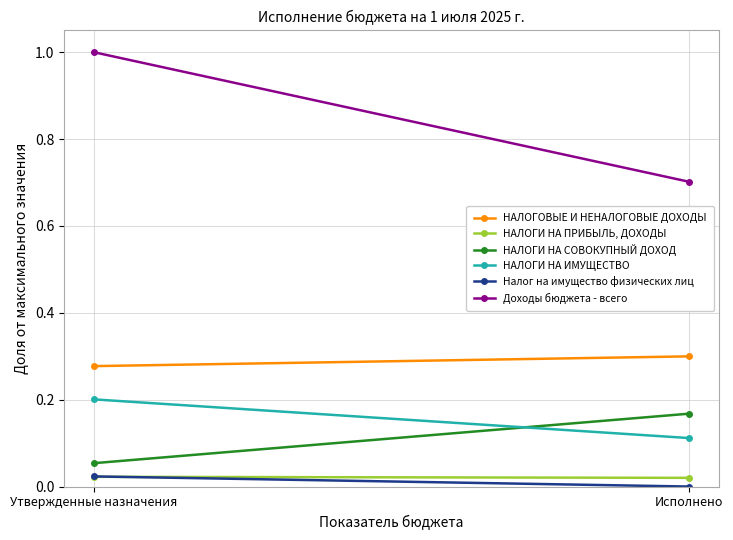

Where is НАЛОГИ НА ПРИБЫЛЬ, ДОХОДЫ nearest to the value 0?

Исполнено